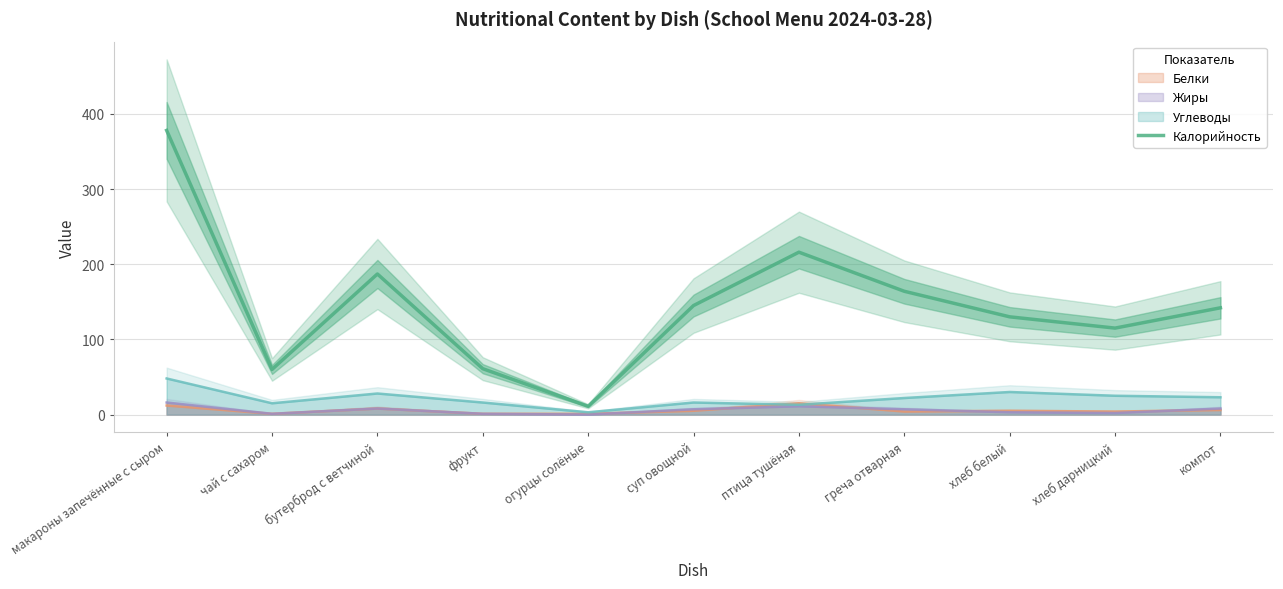

Reading left to right, extract all data points from this chart.

макароны запечённые с сыром=378	чай с сахаром=60	бутерброд с ветчиной=187	фрукт=61	огурцы солёные=11	суп овощной=145	птица тушёная=216	греча отварная=164	хлеб белый=130	хлеб дарницкий=115	компот=142